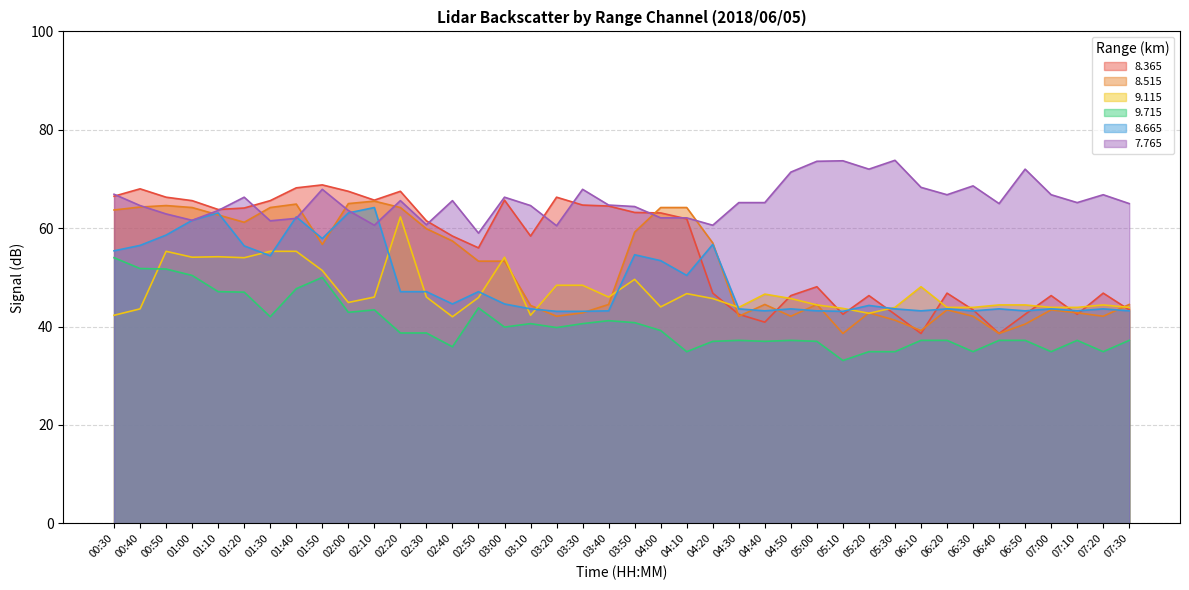

Which series has the largest range (max minus min)?

8.365